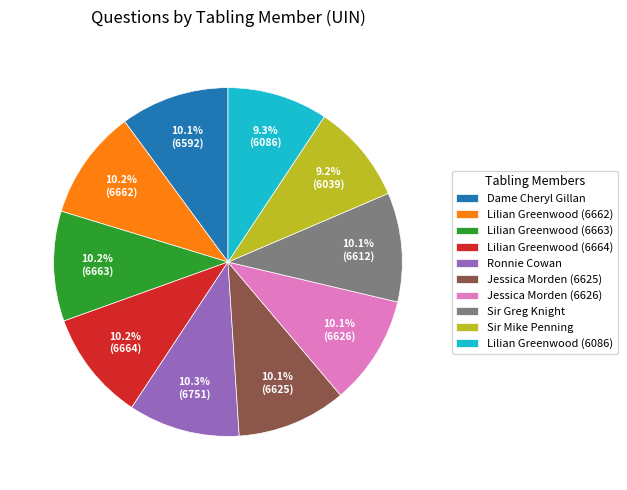

To the nearest percent, what is the average slice percentage?

10%